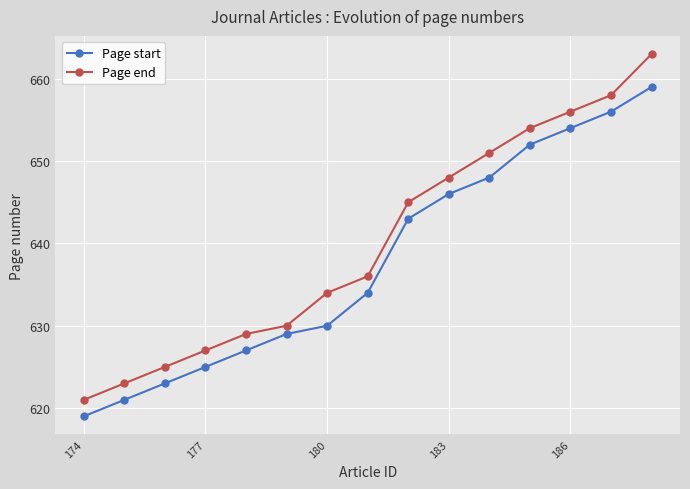

What is the difference between the maximum and second lowest values in the Page end series?

40